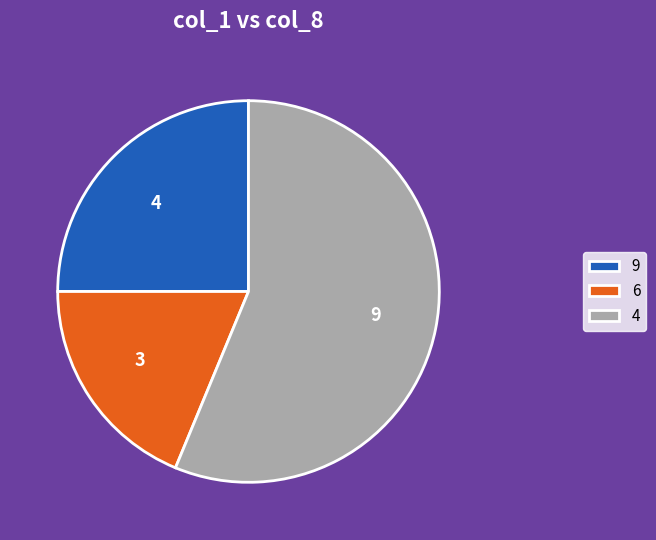

Is it true that 3 is 19% of the pie?

True